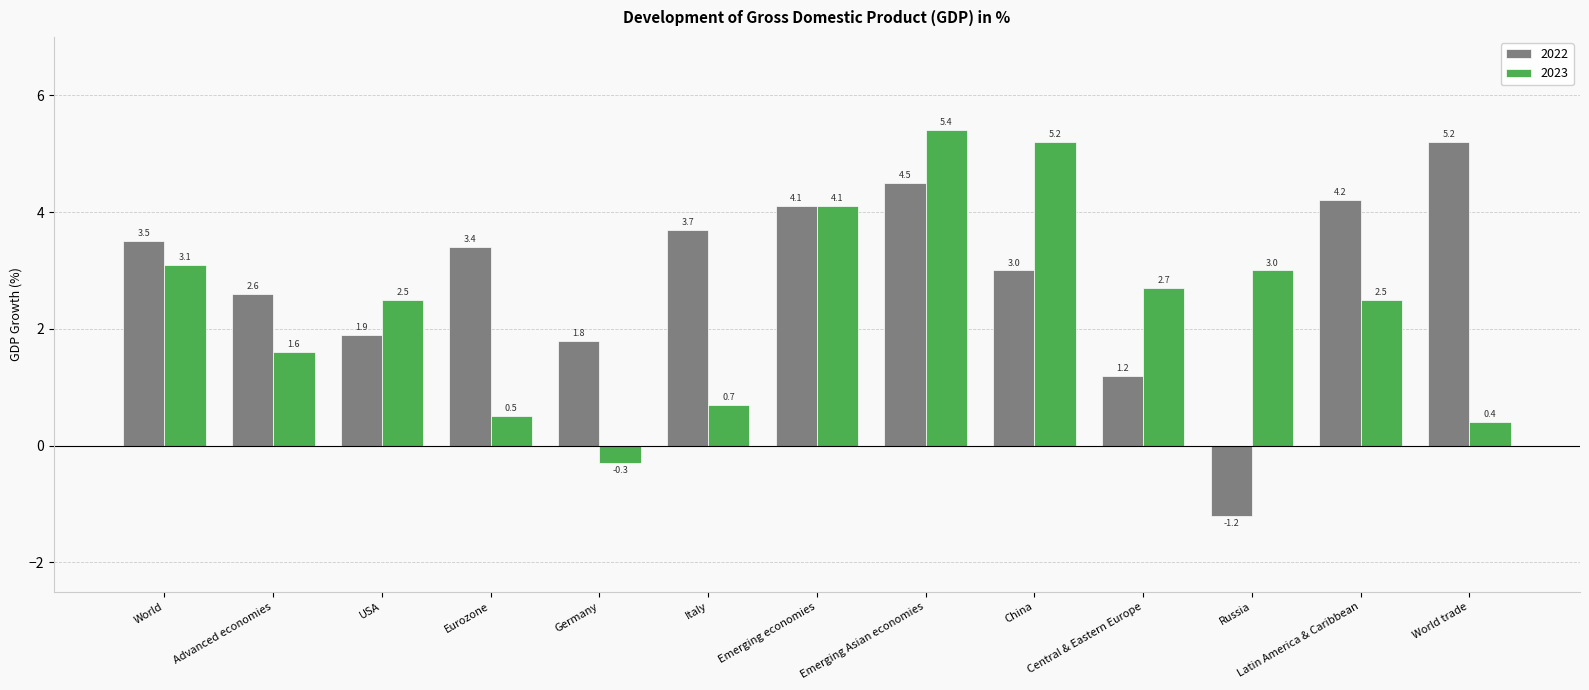

The 2023 series shows 1.5 at Emerging economies. True or false?

False